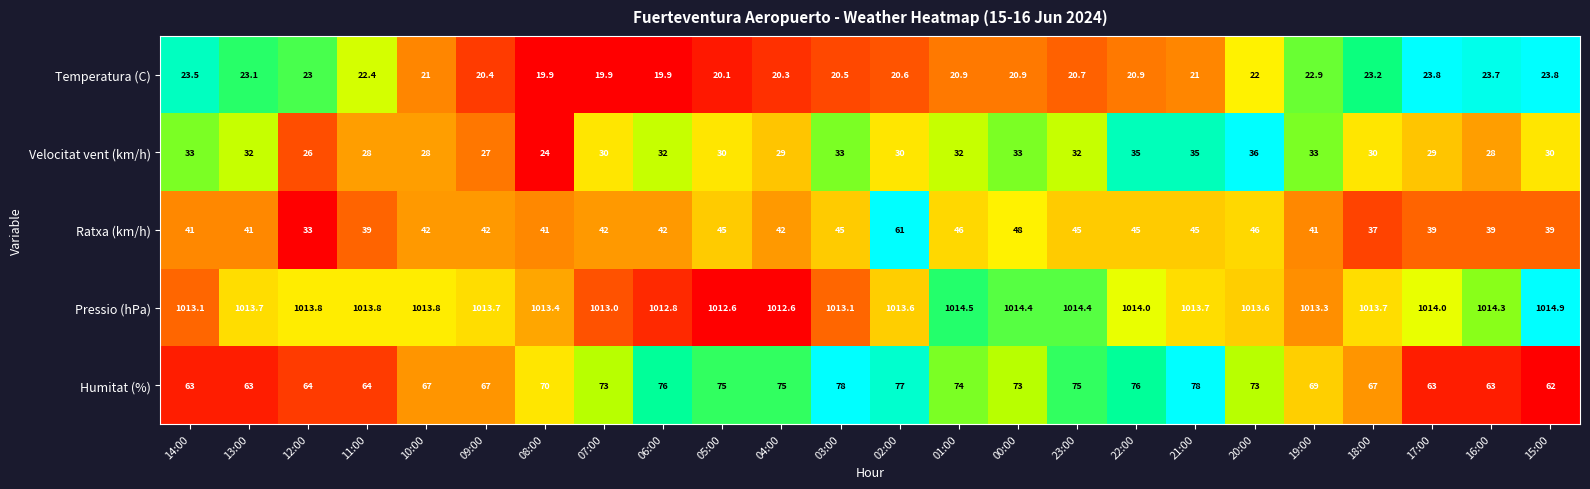

At how many categories does at least one series exceed 895?

24